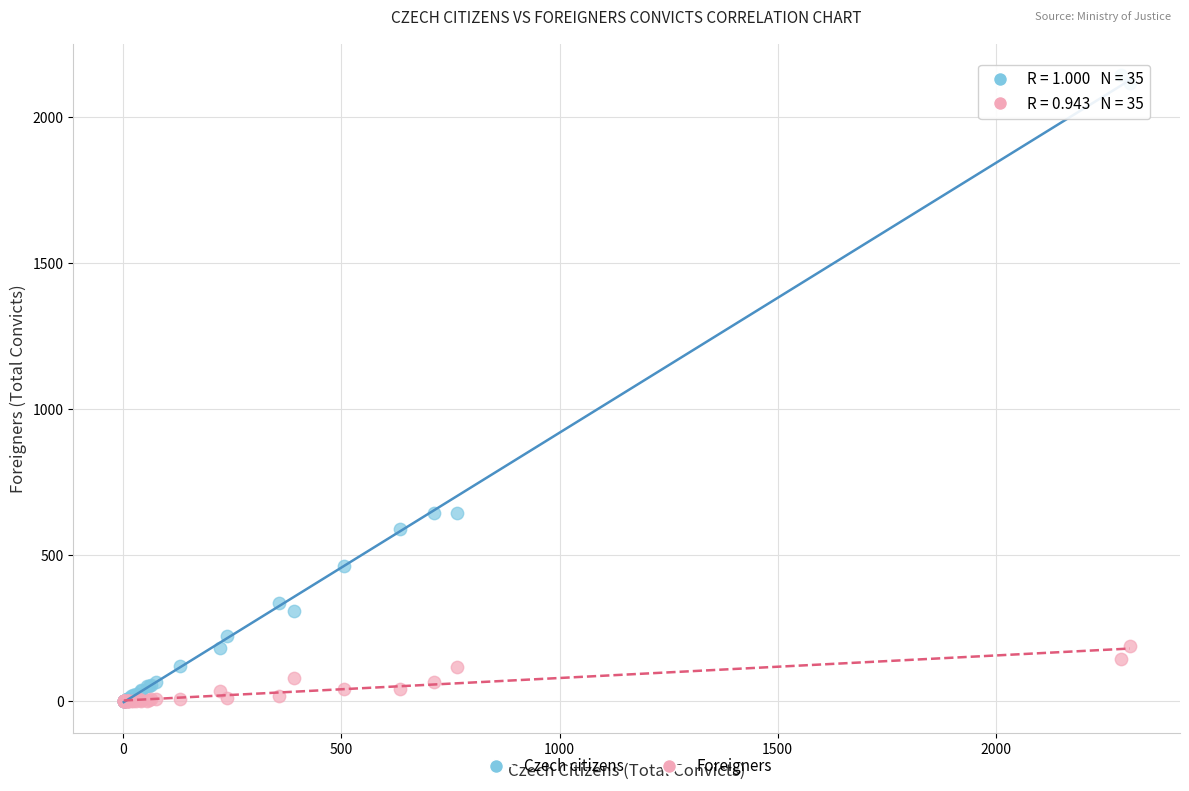

What are all the series names shown in the legend?

Czech citizens, Foreigners